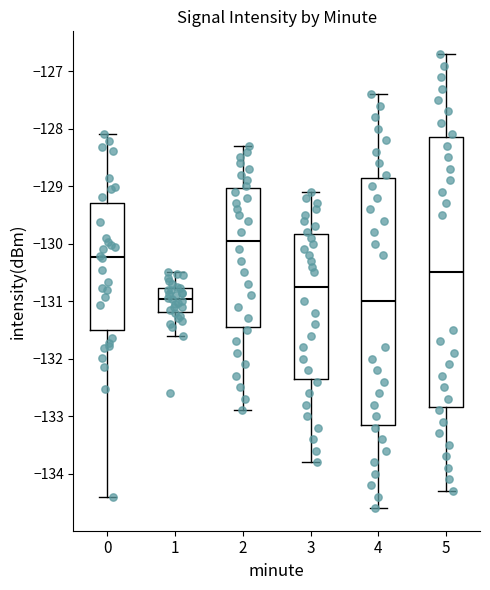

Where is the upper edge of the box at x = 3 on the y-axis? The values are not printed on the chart, so give them approximately, as read against the axis.

-129.8